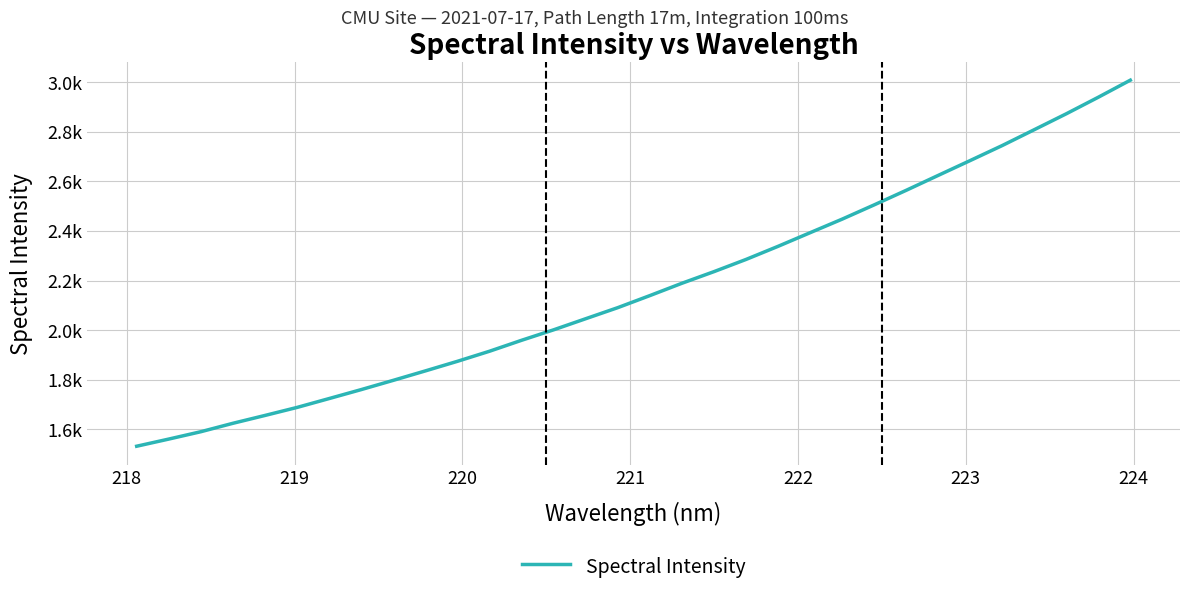

Is this an area chart (filled region under the line)?

No